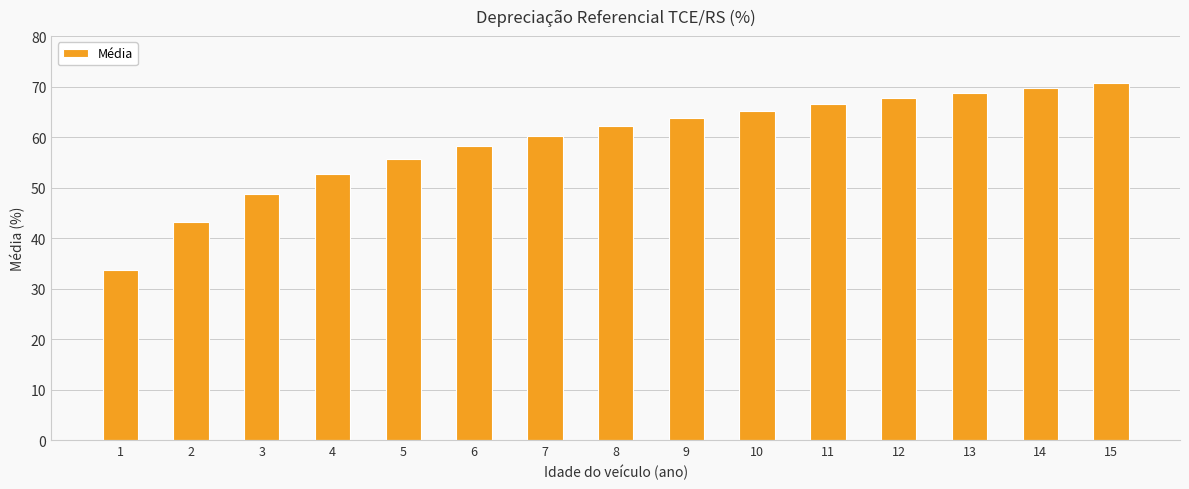

What is the change in value from 7 to 14?

+9.5